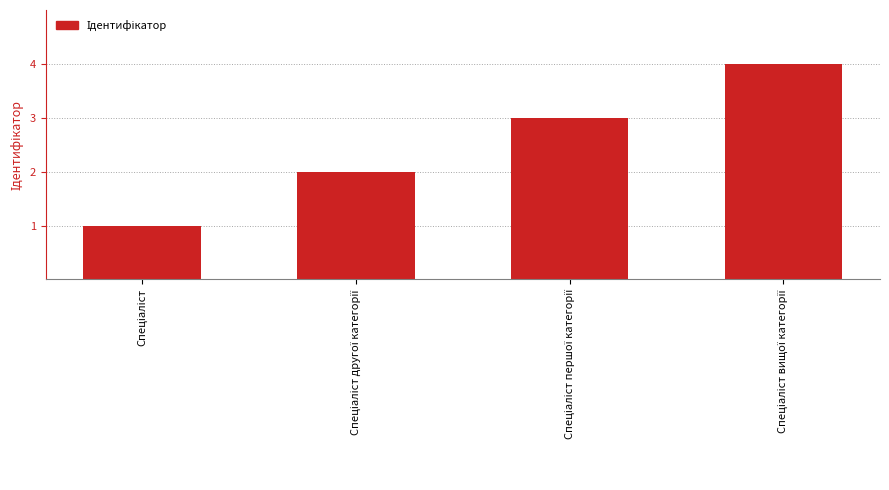

What is the sum of all values?

10